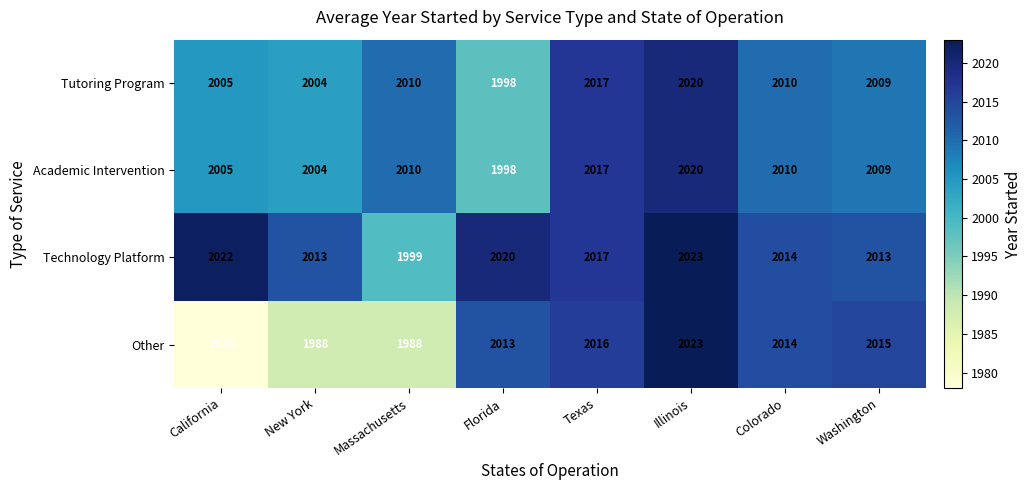

Read the Technology Platform value at Washington.

2013